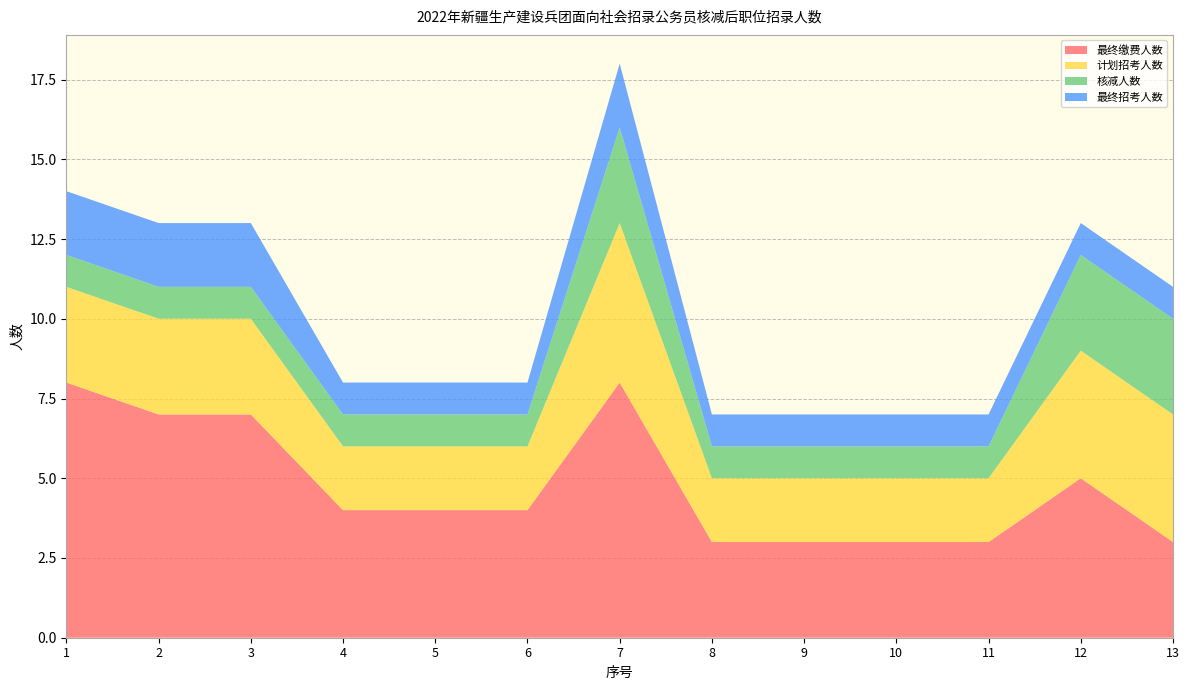

Reading right to left, what are all the values shown in this chart?

最终缴费人数: 3	5	3	3	3	3	8	4	4	4	7	7	8
计划招考人数: 4	4	2	2	2	2	5	2	2	2	3	3	3
核减人数: 3	3	1	1	1	1	3	1	1	1	1	1	1
最终招考人数: 1	1	1	1	1	1	2	1	1	1	2	2	2